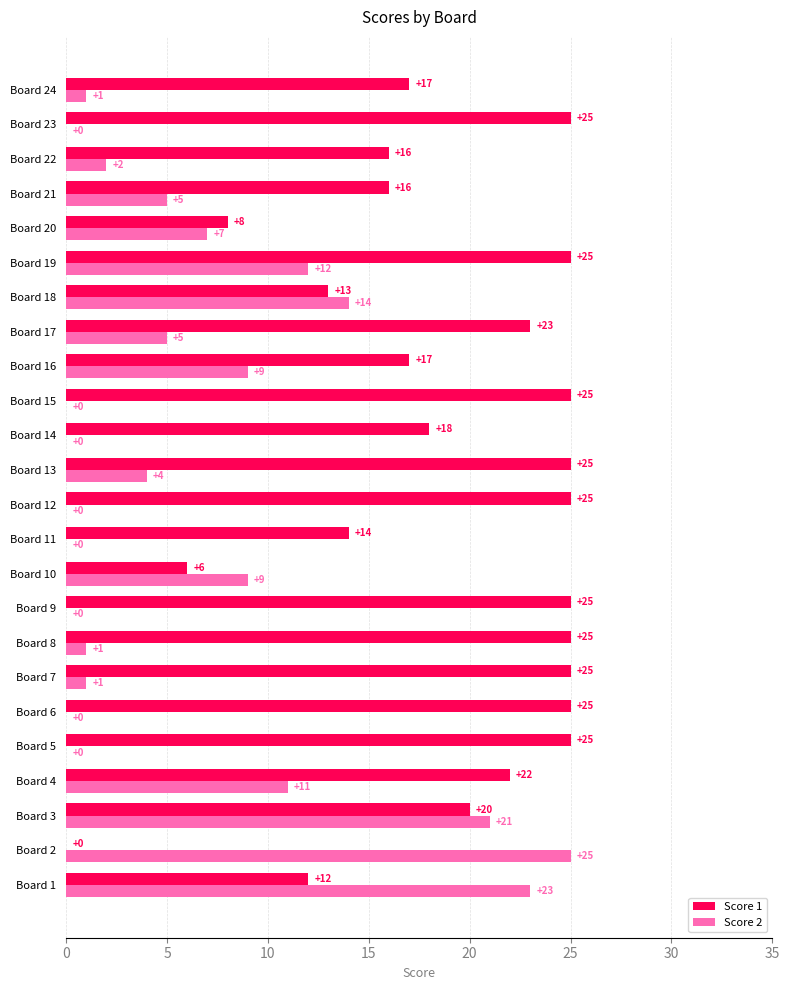

The Score 2 series shows 32 at Board 1. True or false?

False